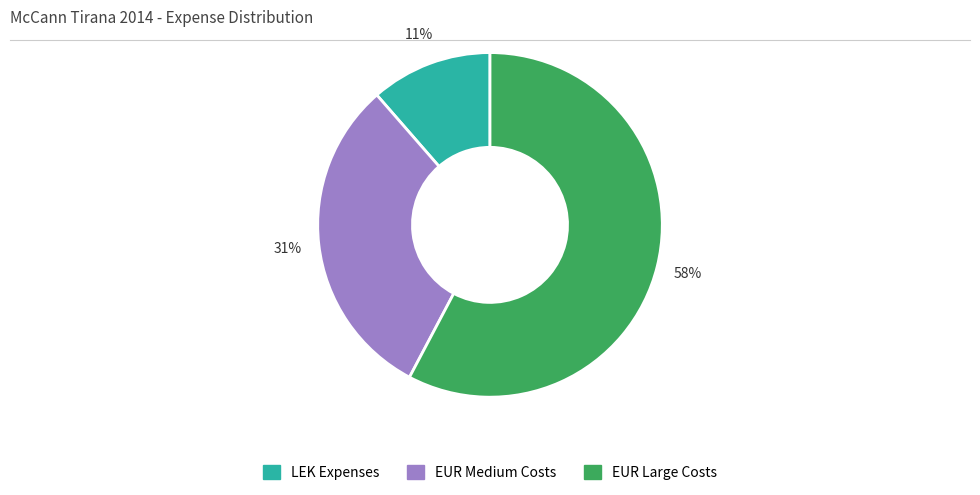

To the nearest percent, what is the average slice percentage?

33%